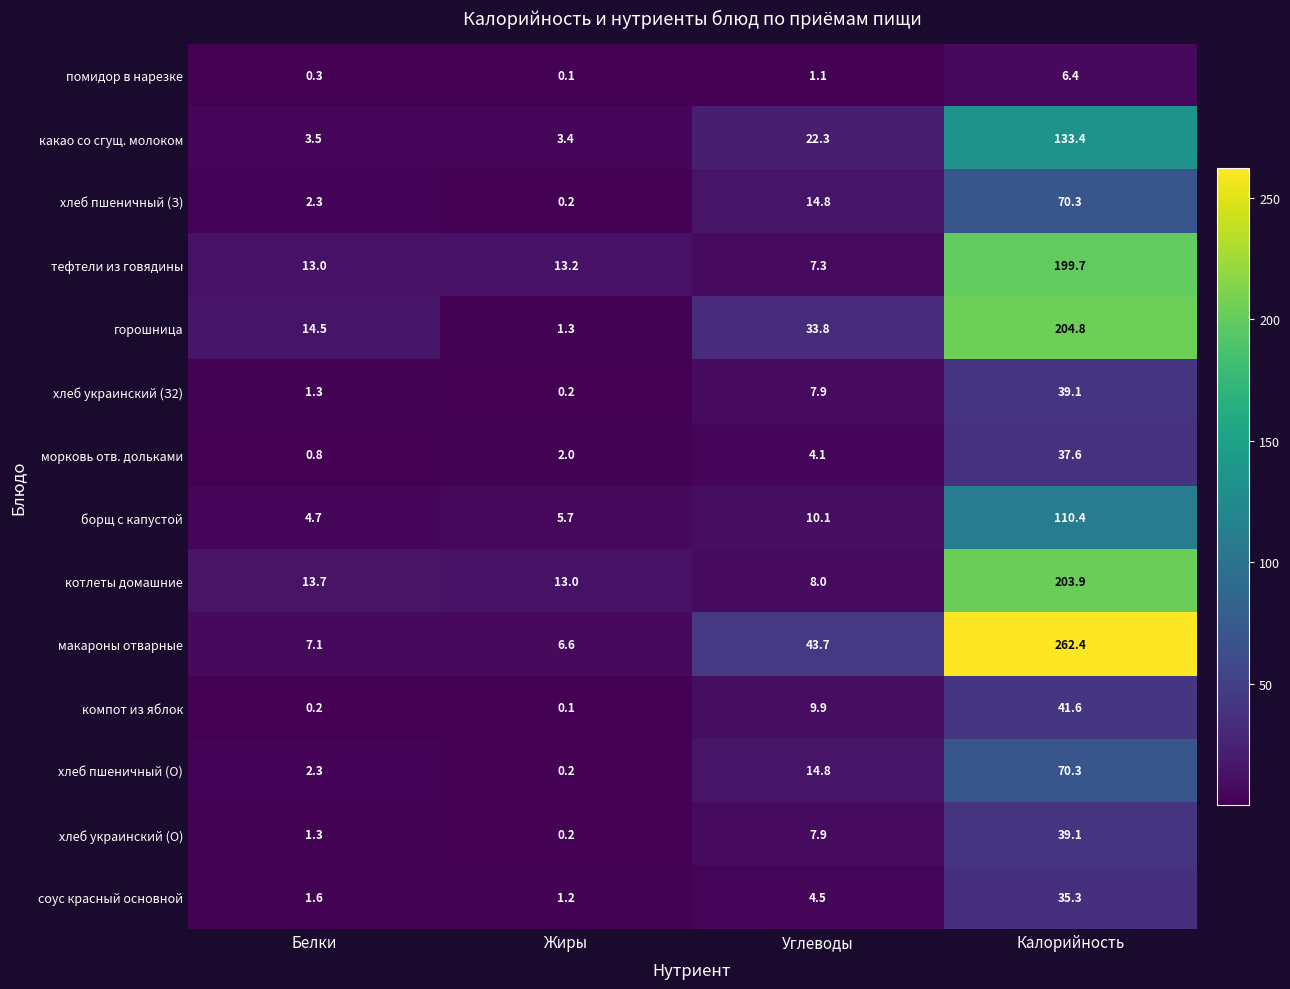

What is the difference between the highest and lowest values at Белки?

14.3